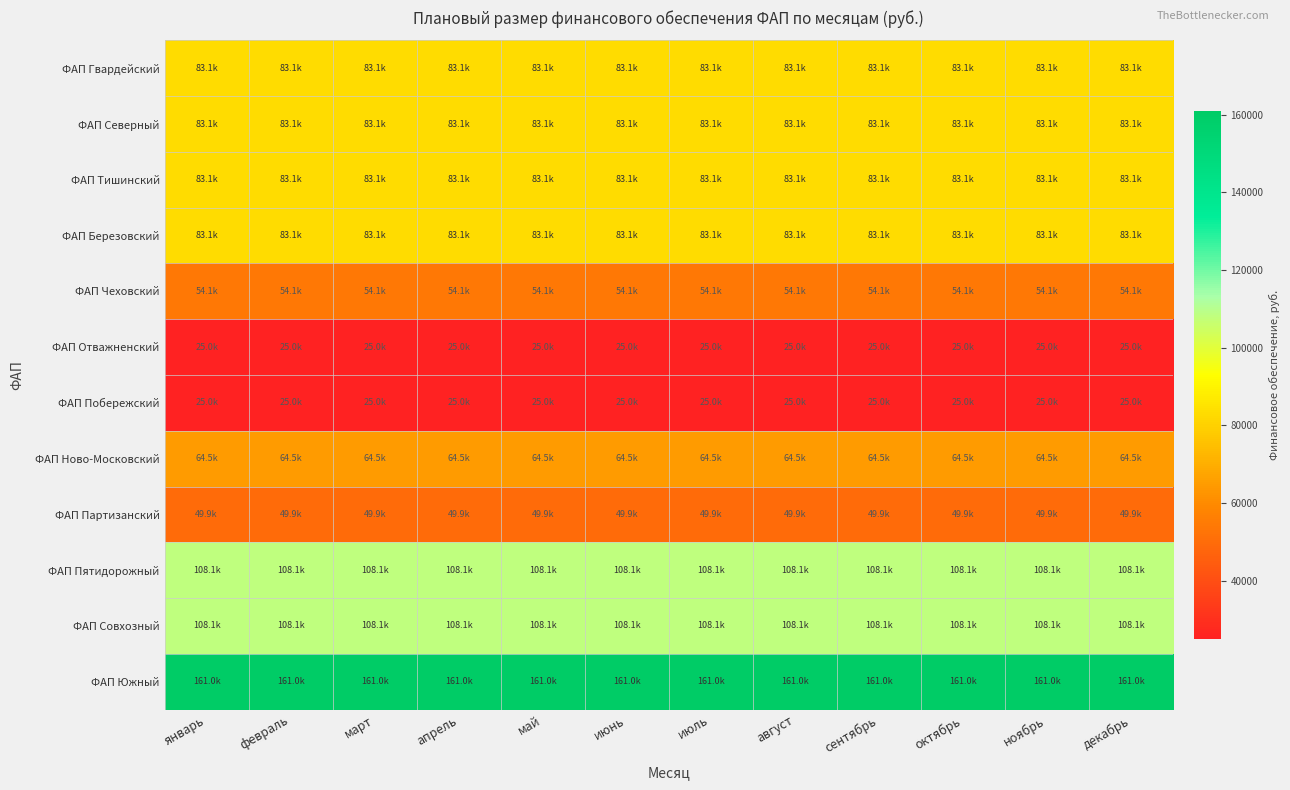

What is the total value across all series at март?

928107.0